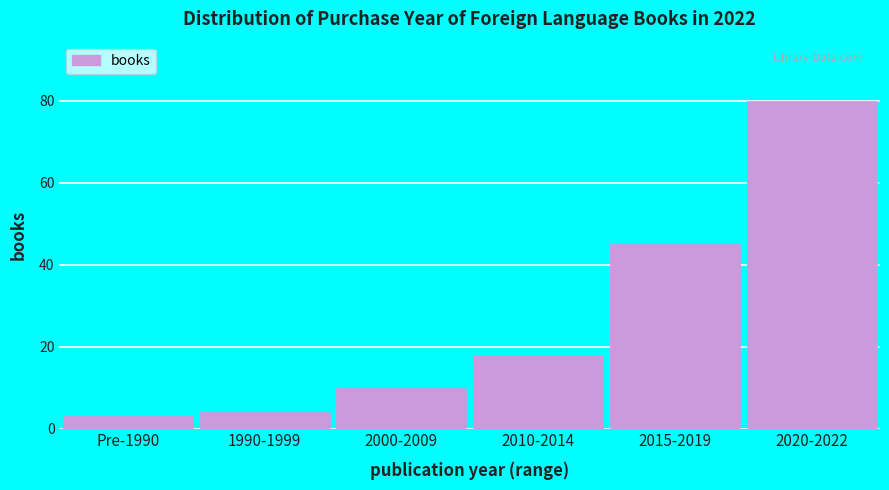

Reading left to right, transcribe all the data shown in this chart.

Pre-1990=3	1990-1999=4	2000-2009=10	2010-2014=18	2015-2019=45	2020-2022=80